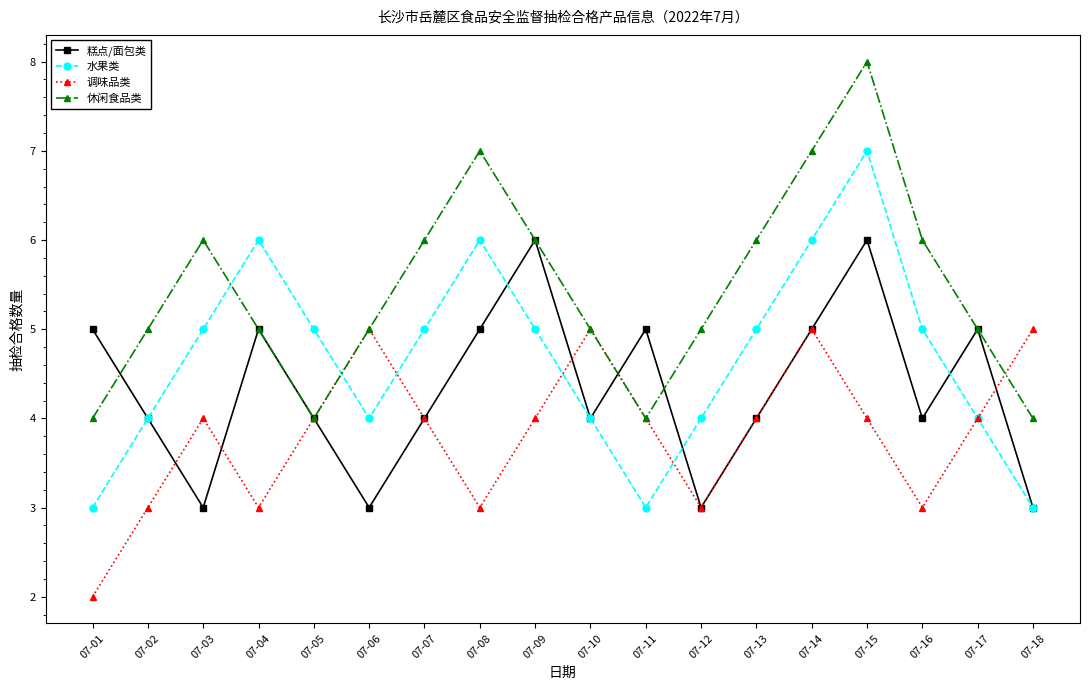

What is the difference between the maximum and second lowest values in the 休闲食品类 series?

4